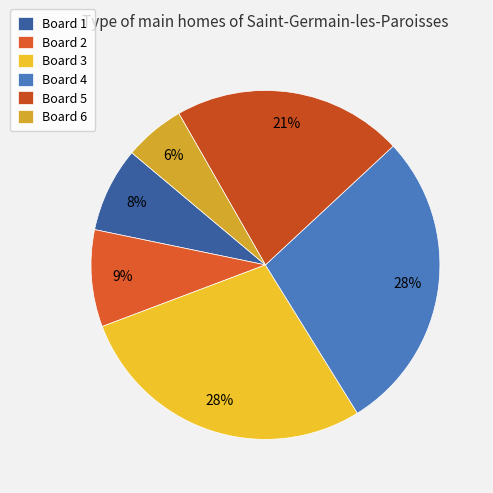

Is there any slice that represents more than half of the pie?

No